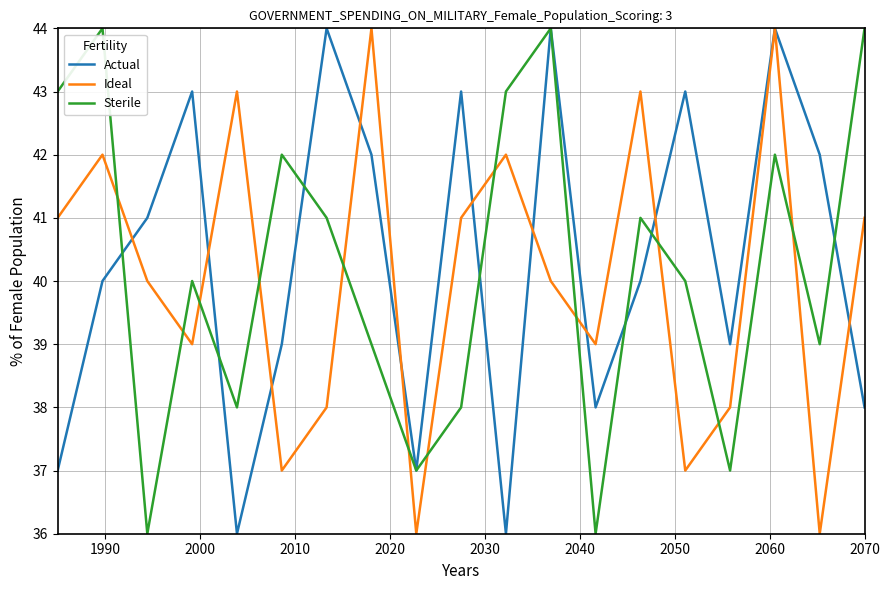

What is the greatest value displayed?

44